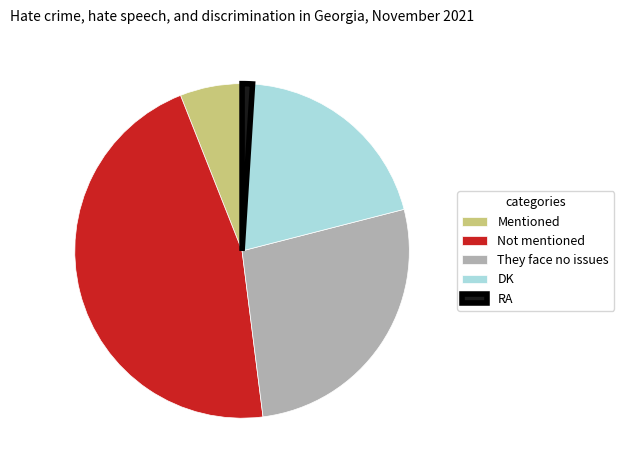

Do RA and They face no issues together represent more than half of the pie?

No